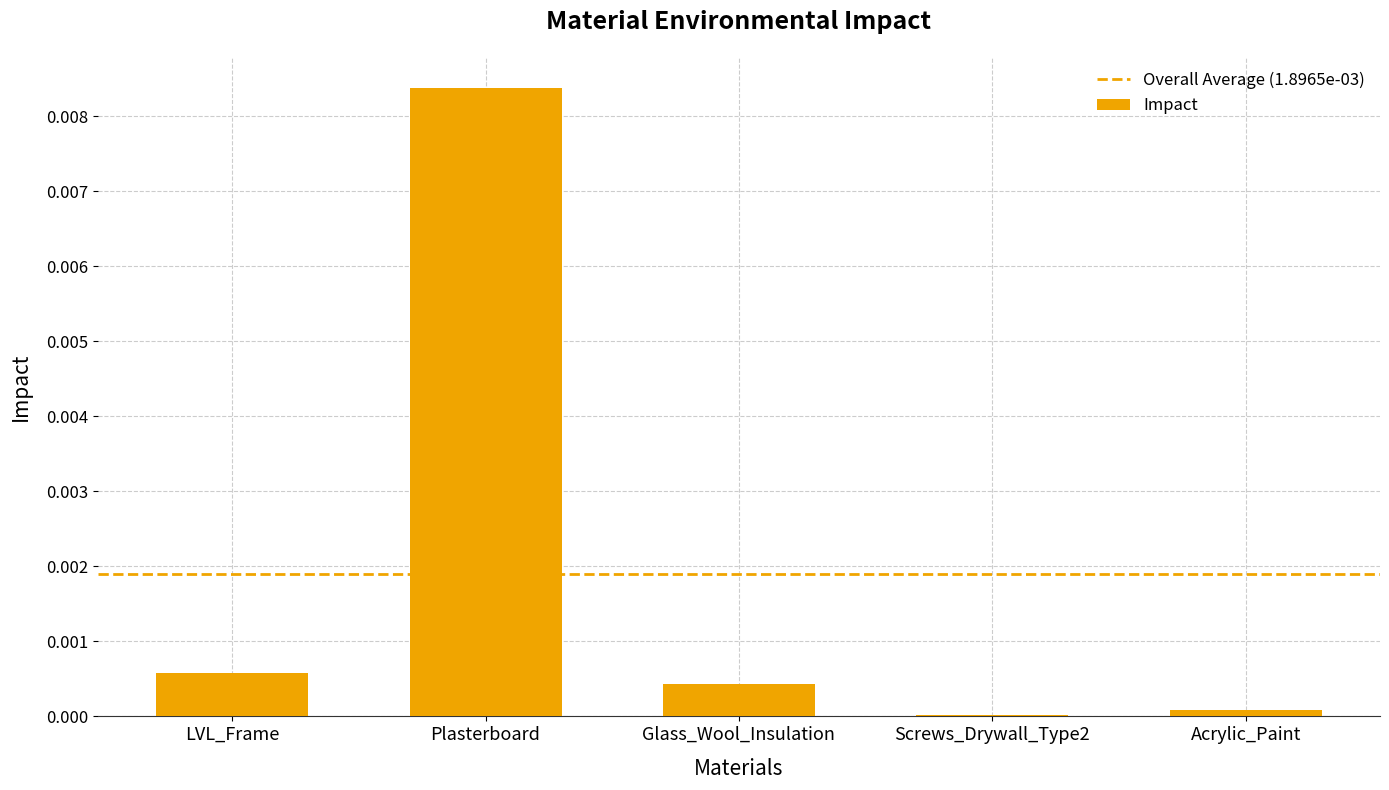

Which category has the highest value across all series?

Plasterboard